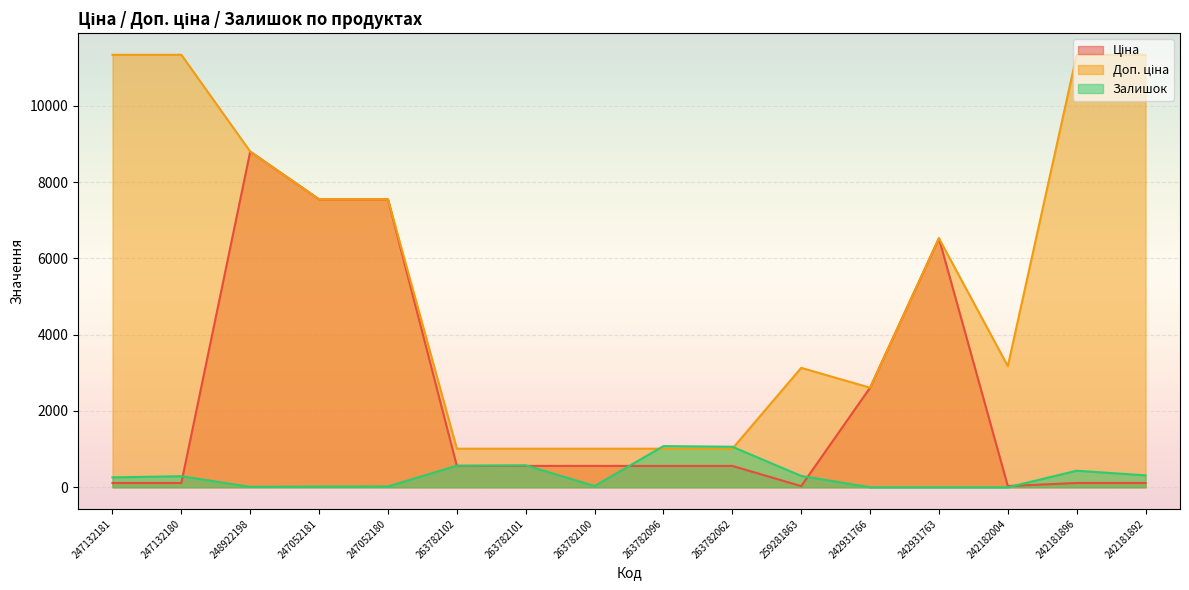

Read the Доп. ціна value at 263782062.

1011.0